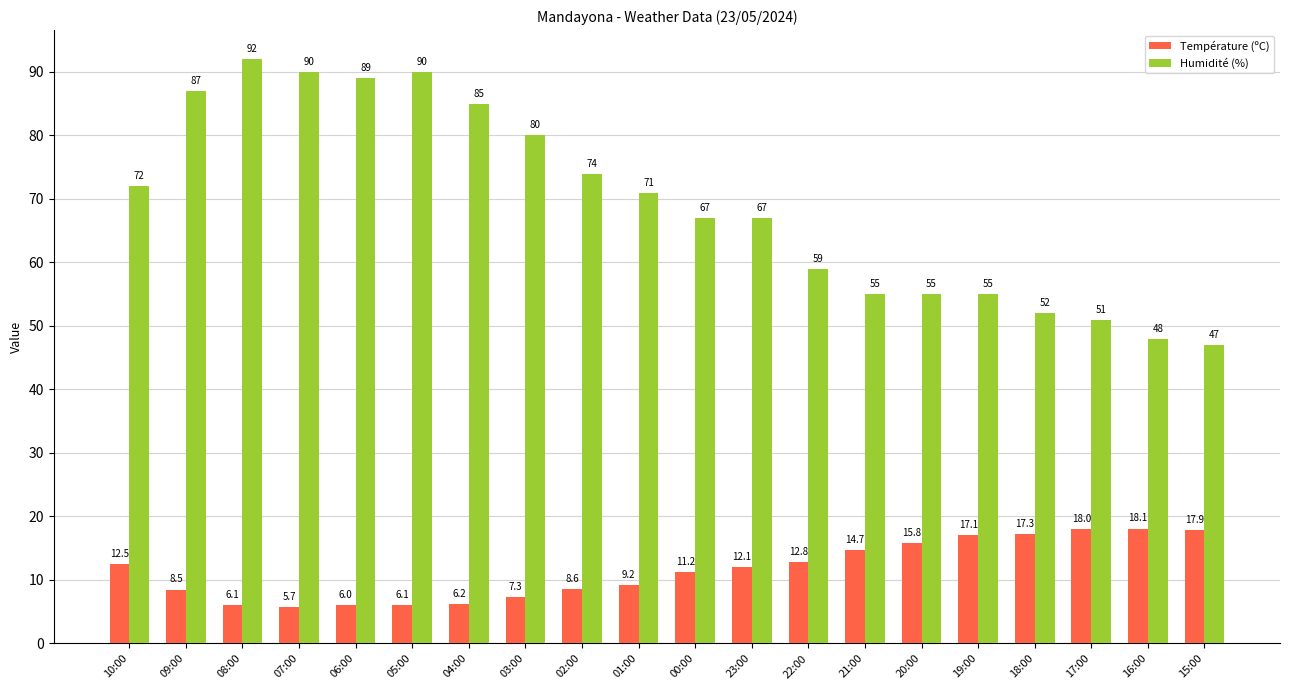

What position from the right is 08:00?

18